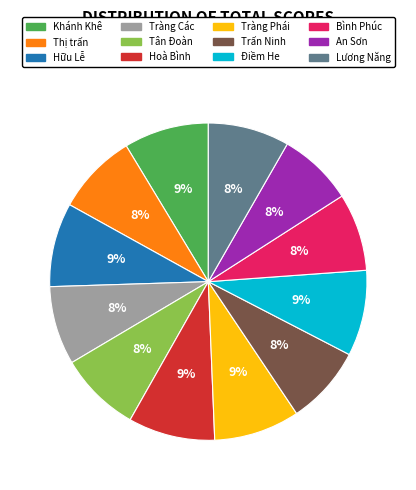

What is the ratio of the value at Tràng Phái to the value at Hữu Lễ?

1.0